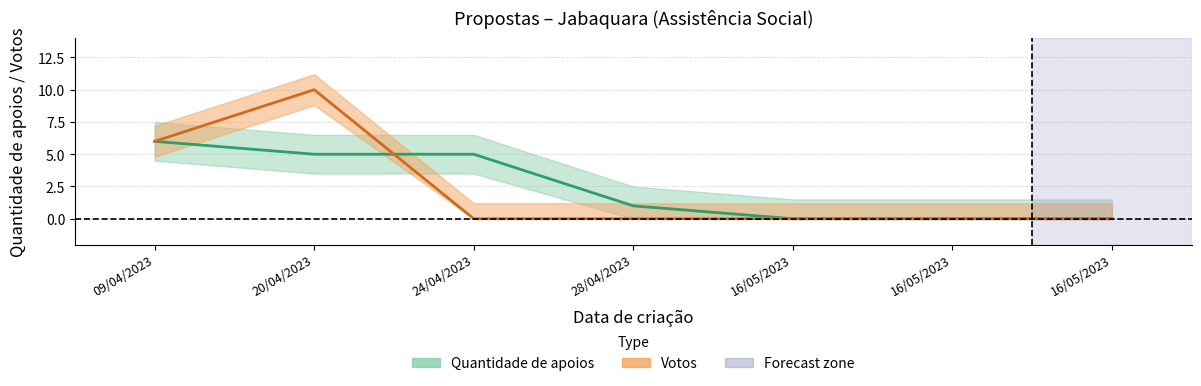

How many lines are shown in the chart?

2